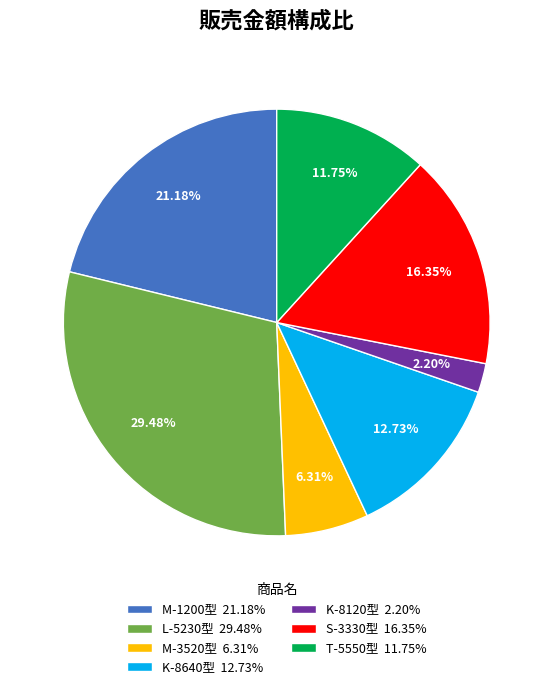

Which slice is the smallest?

K-8120型